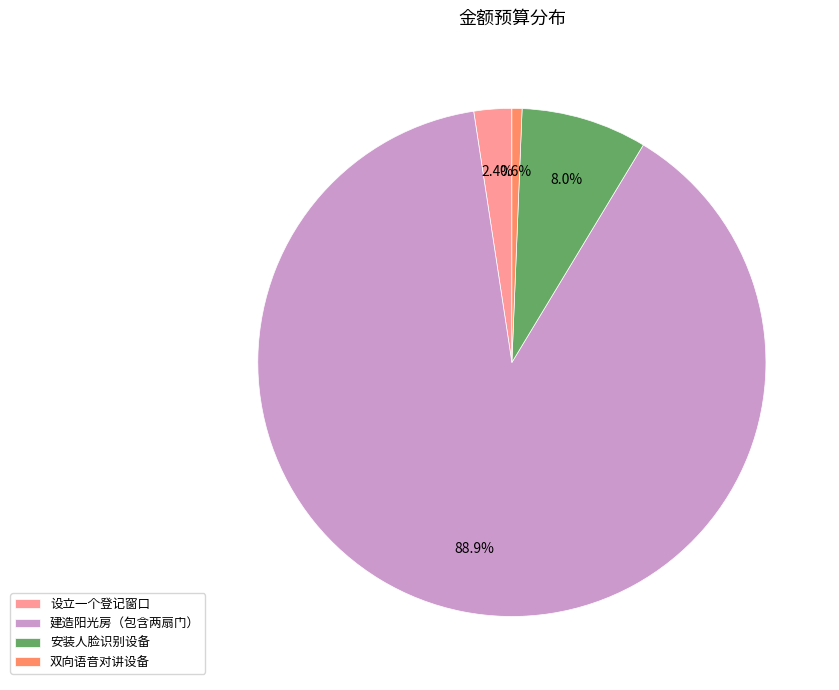

How many slices are in this pie chart?

4